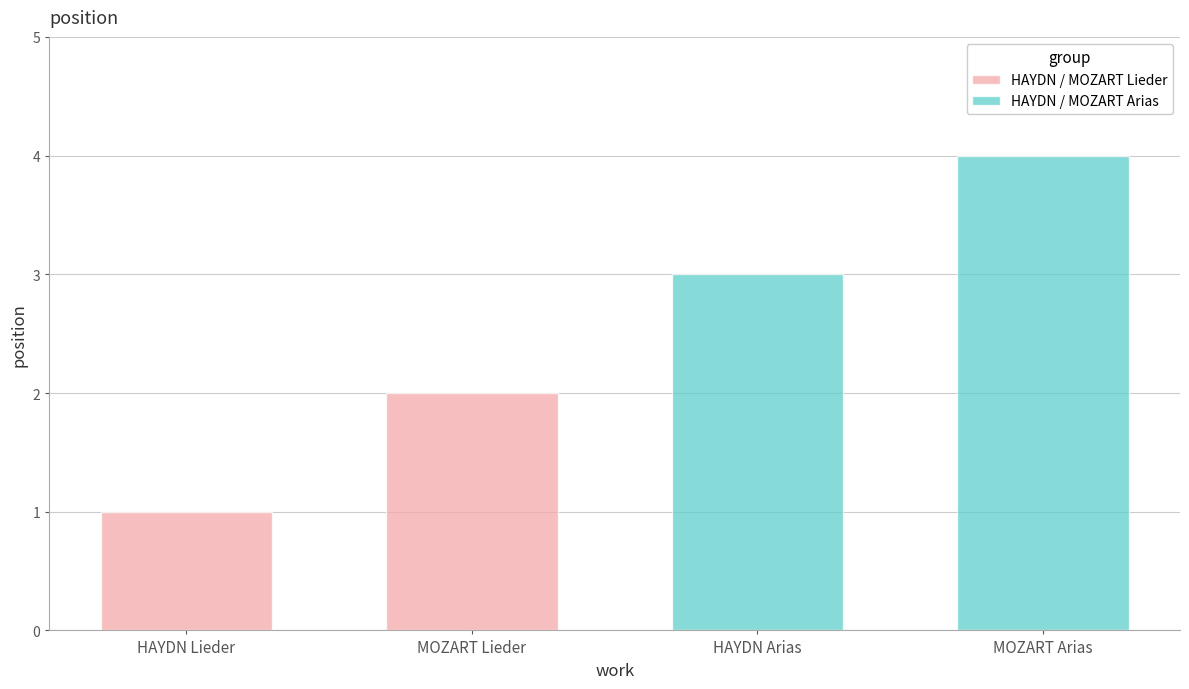

Rank the series by their maximum value, from highest to lowest.

HAYDN / MOZART Arias, HAYDN / MOZART Lieder